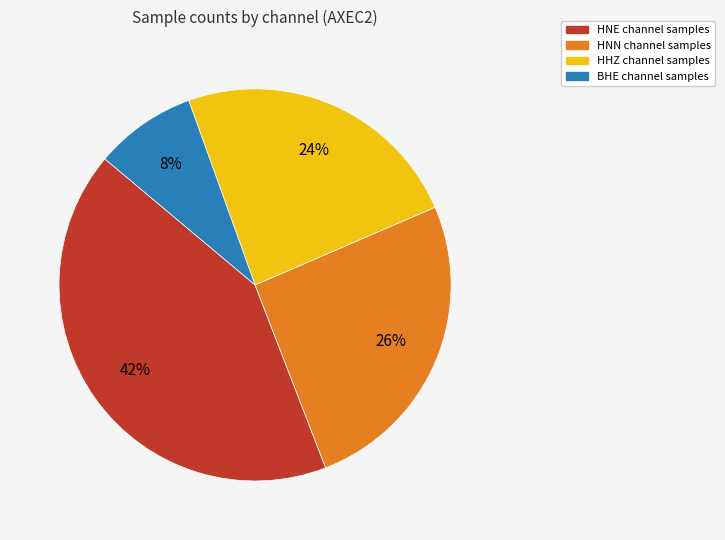

How many segments does this pie chart have?

4